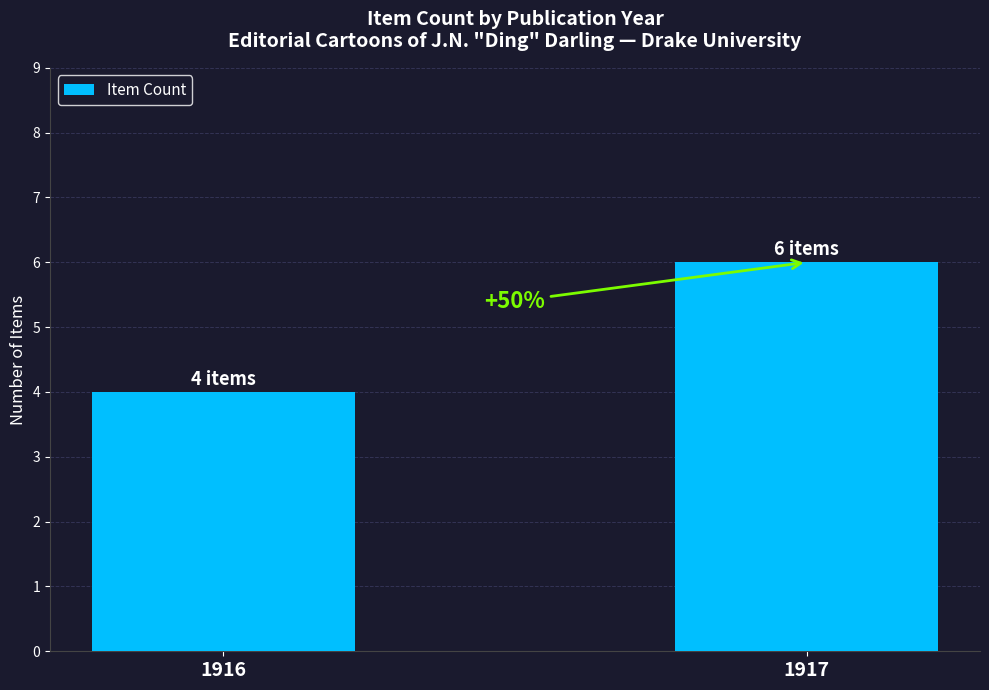

Which label corresponds to the largest value in the chart?

1917